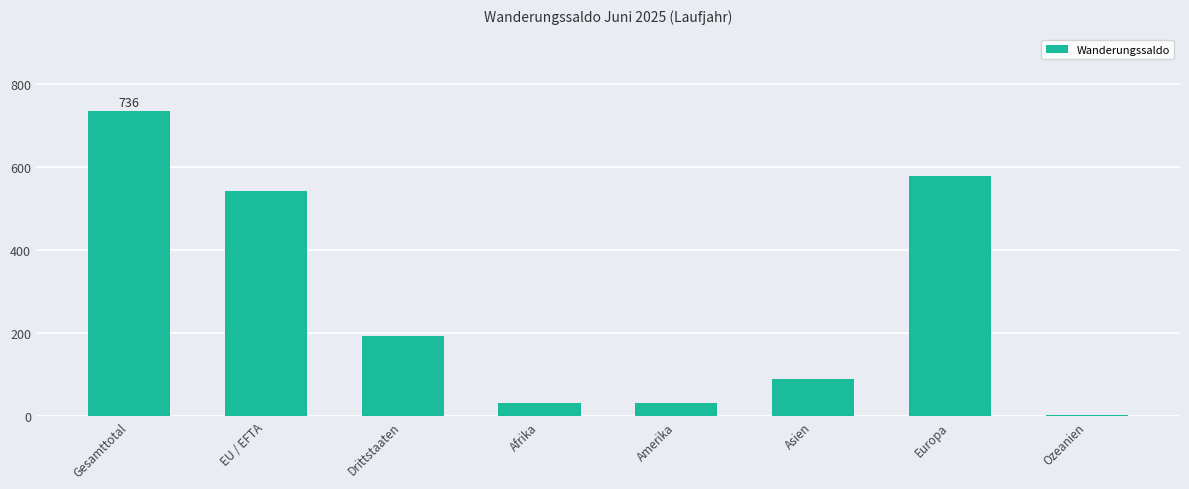

Between Asien and Europa, which is larger?

Europa